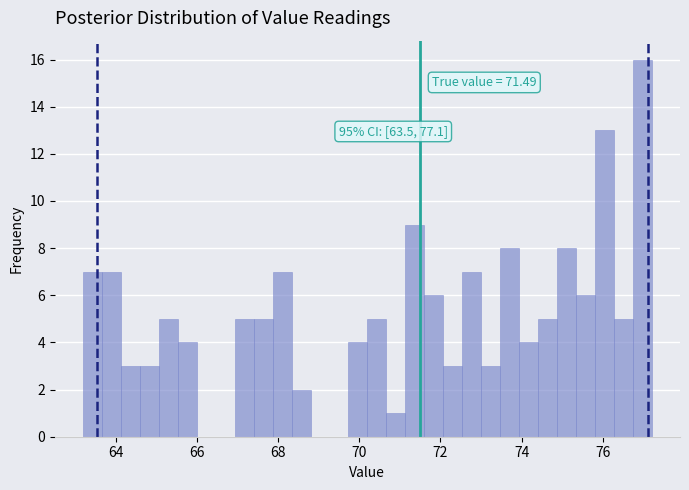

Read against the x-axis, roughly where is the centre of the tallest bar?

77.0